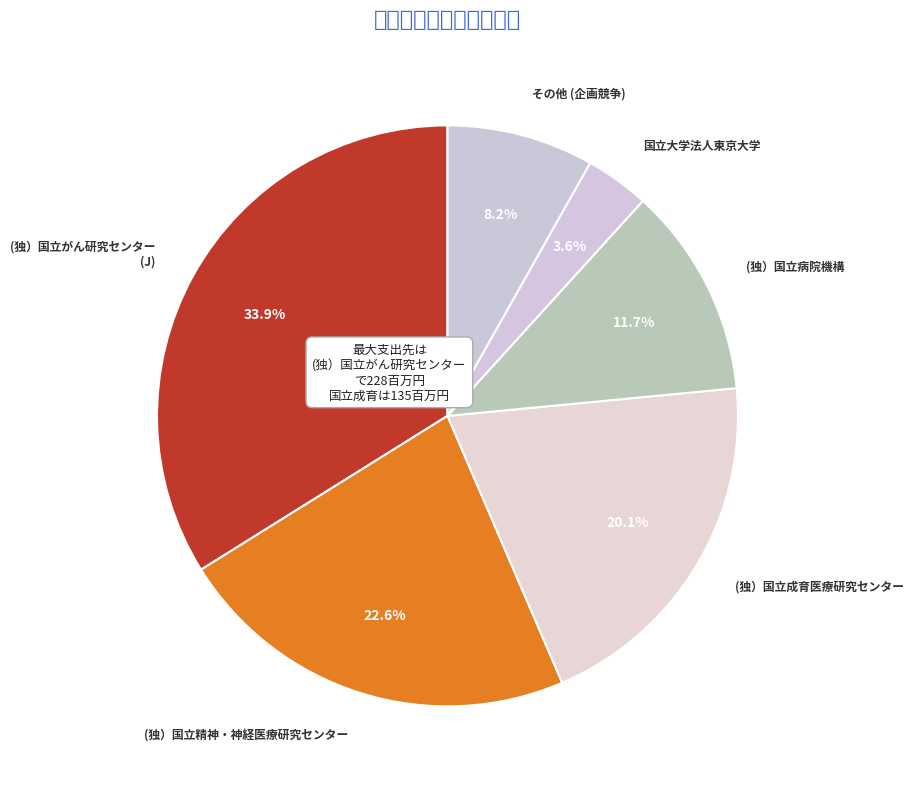

What is the change in value from (独）国立成育医療研究センター to (独）国立病院機構?

-56